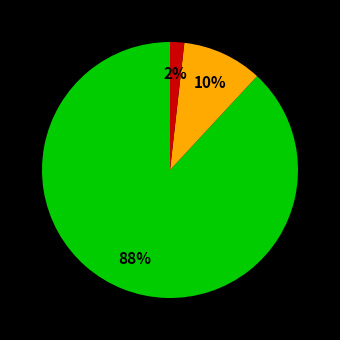

Does any single category account for the majority?

Yes